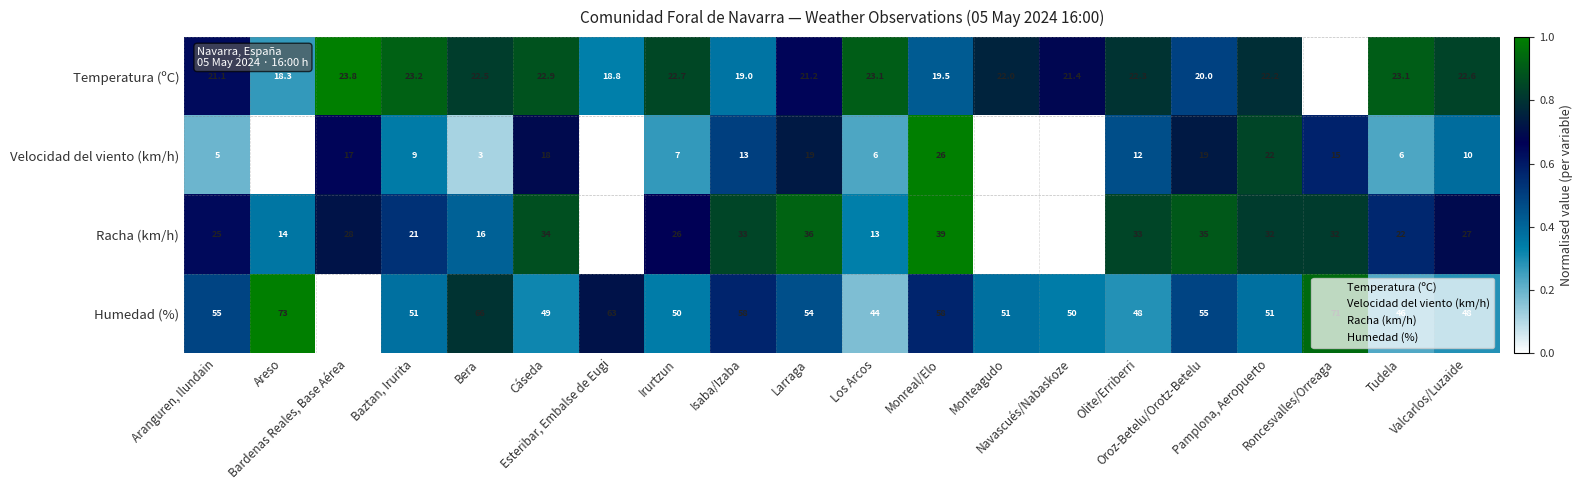

Which series has the widest spread of values?

Racha (km/h)